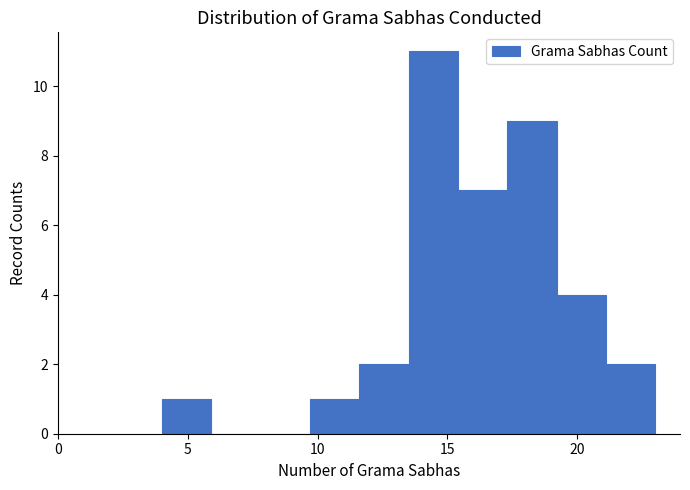

Around what value on the x-axis is the tallest bar? Give the approximate position of its centre, as read against the axis.

14.5